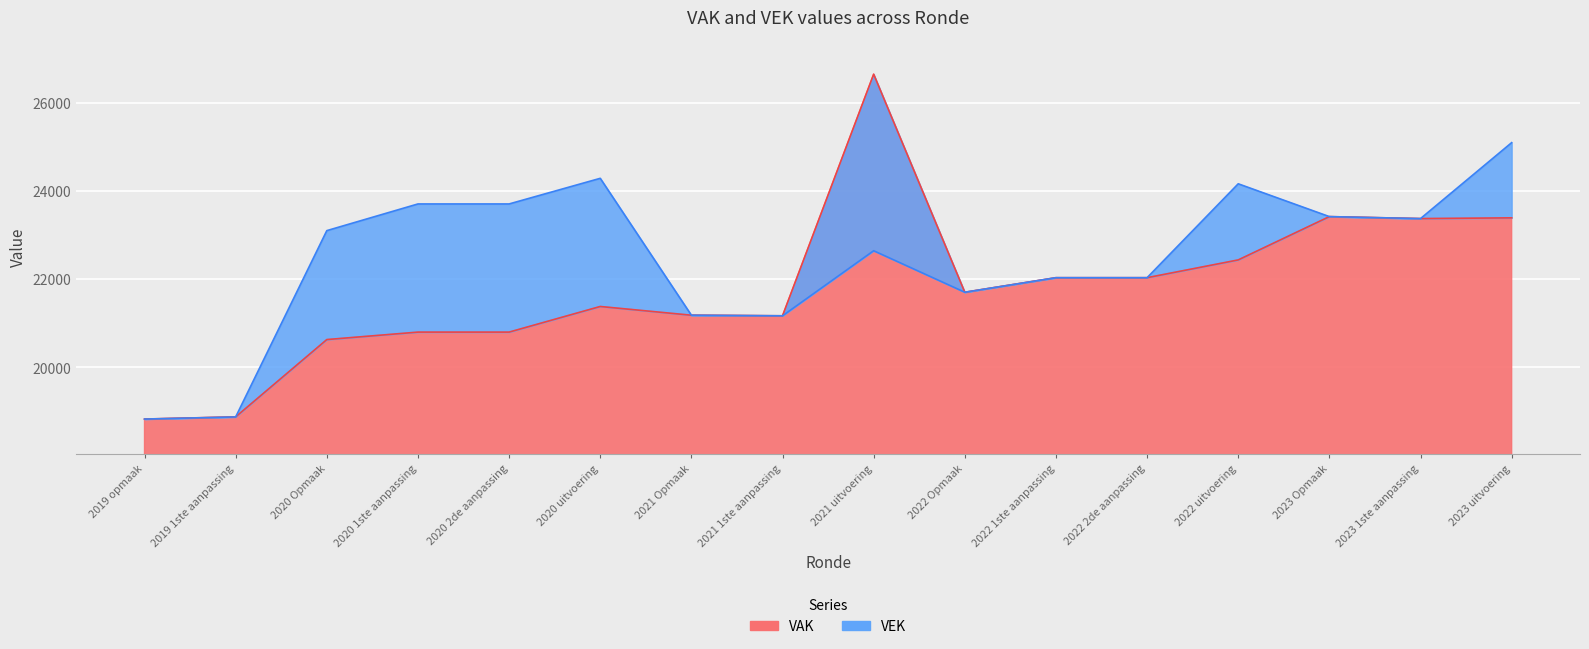

At which category does the chart reach its minimum across all series?

2019 opmaak